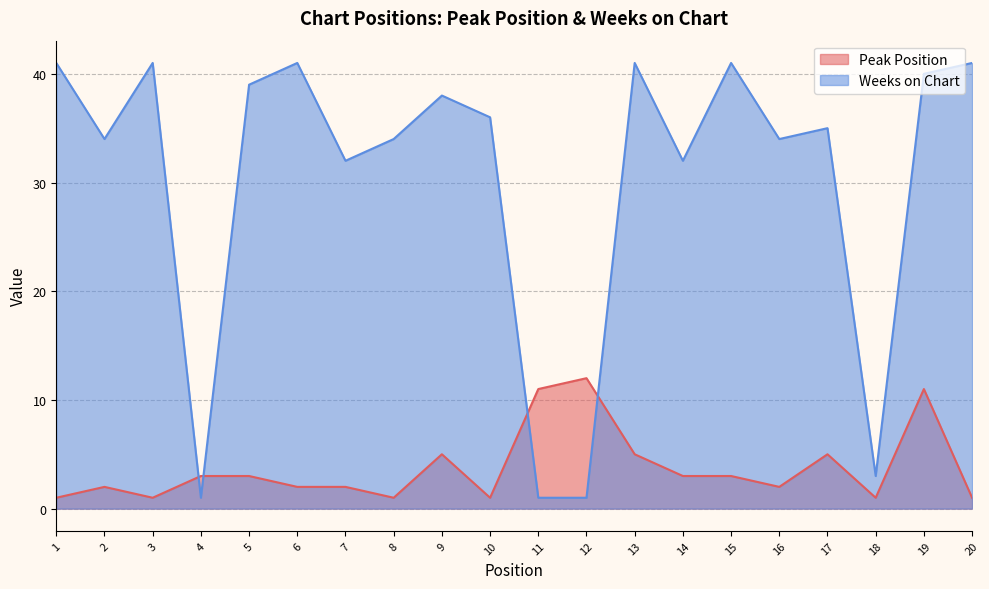

What is the approximate value of Peak Position at 6?

2